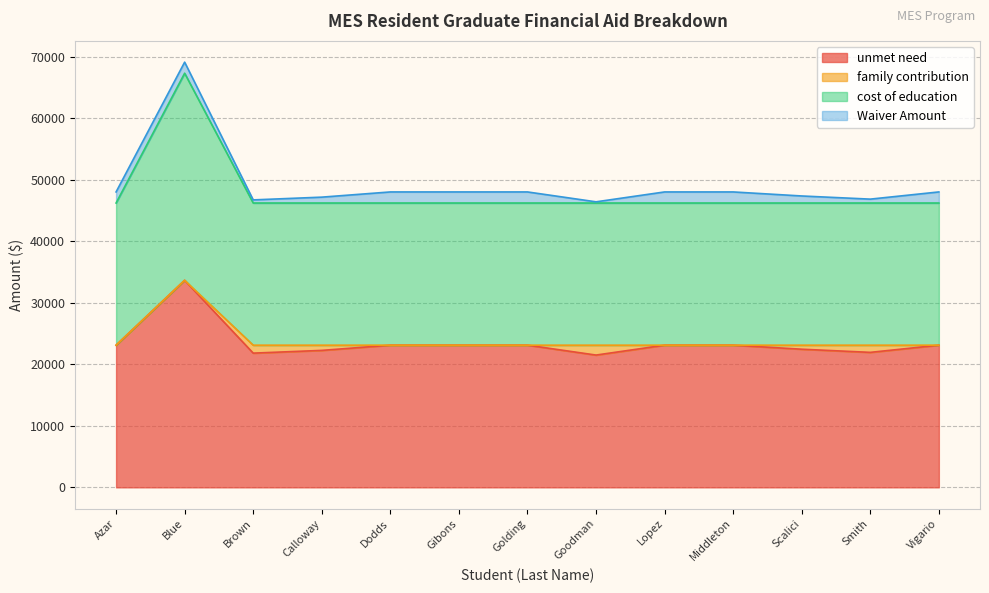

What is the label of the 11th point from the left?

Scalici